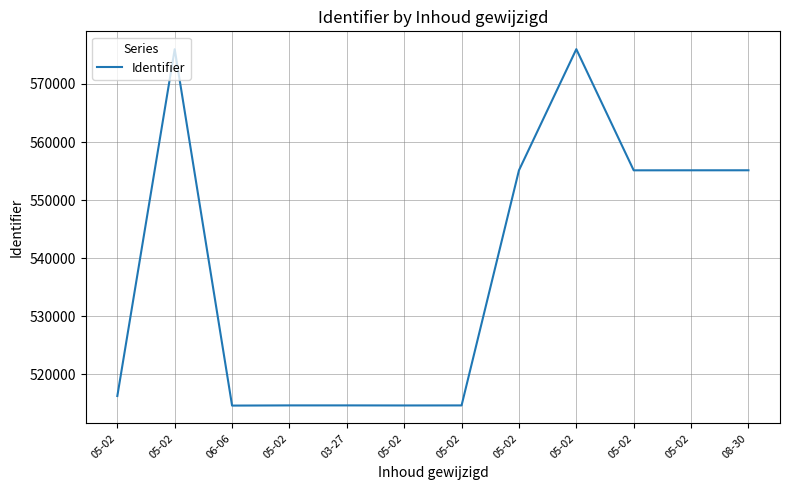

What is the minimum value shown in the chart?

514623